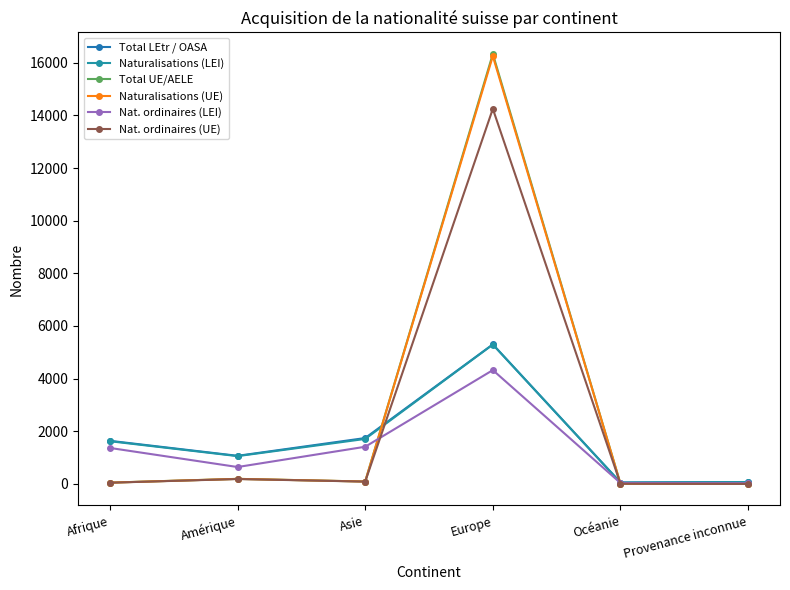

What is the sum of the Total UE/AELE values at Europe and Afrique?

16384